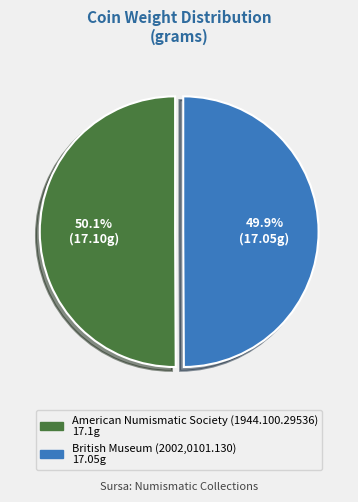

What percentage is NOT represented by British Museum (2002,0101.130)?

50.1%